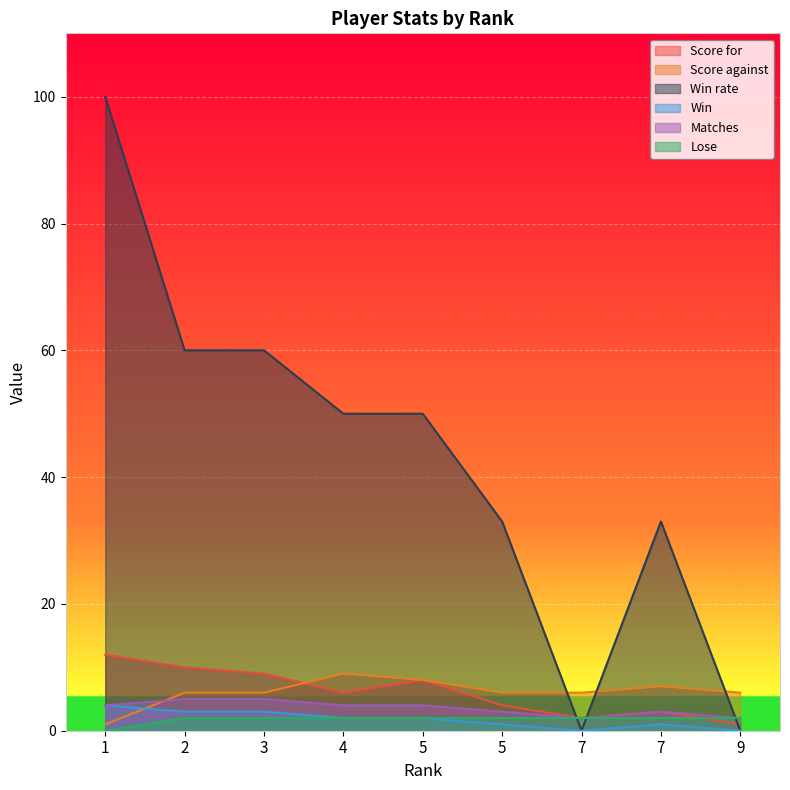

The Score against series shows 1 at 1. True or false?

False